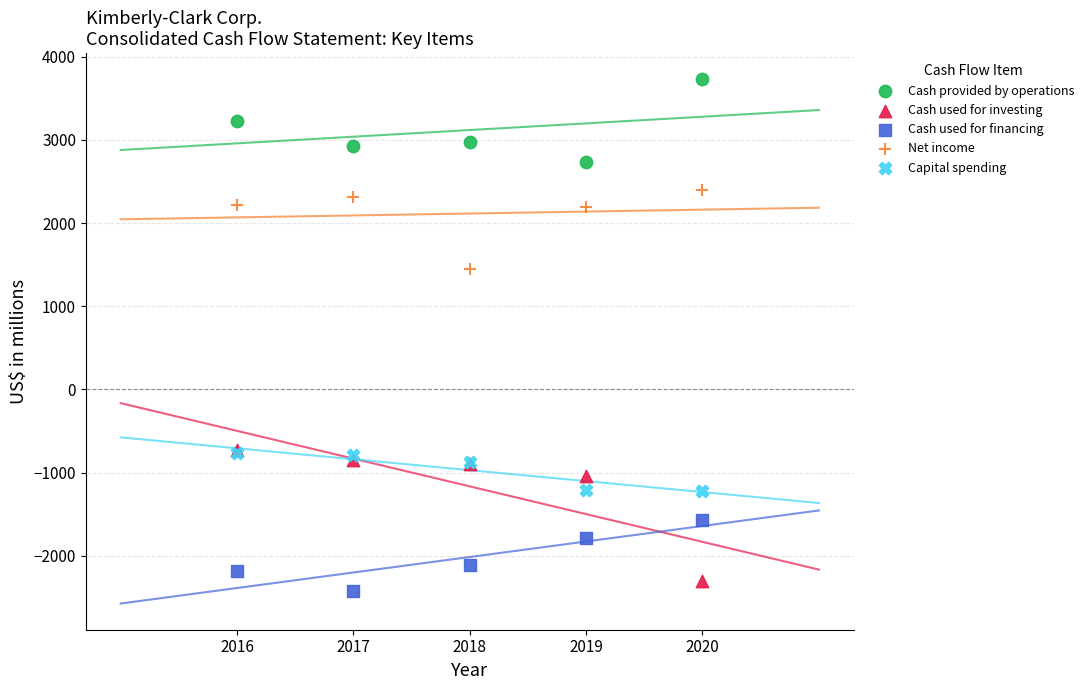

Which series has the widest spread of Y values?

Cash used for investing